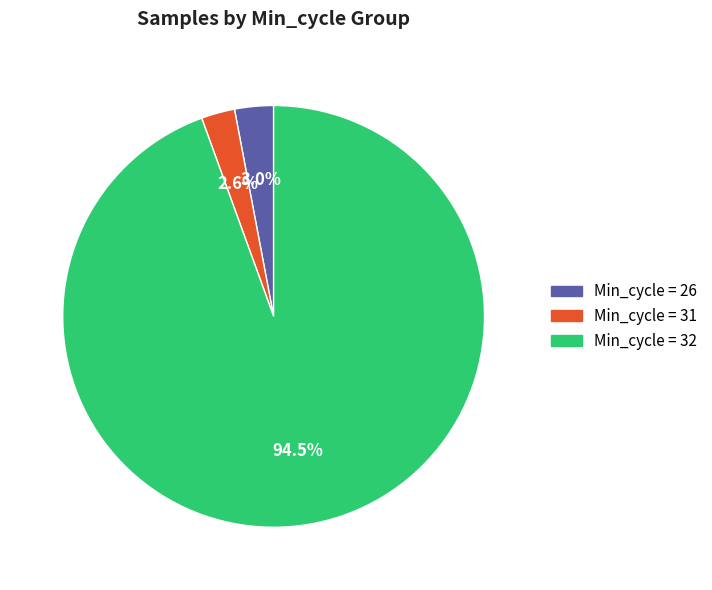

Is there any slice that represents more than half of the pie?

Yes